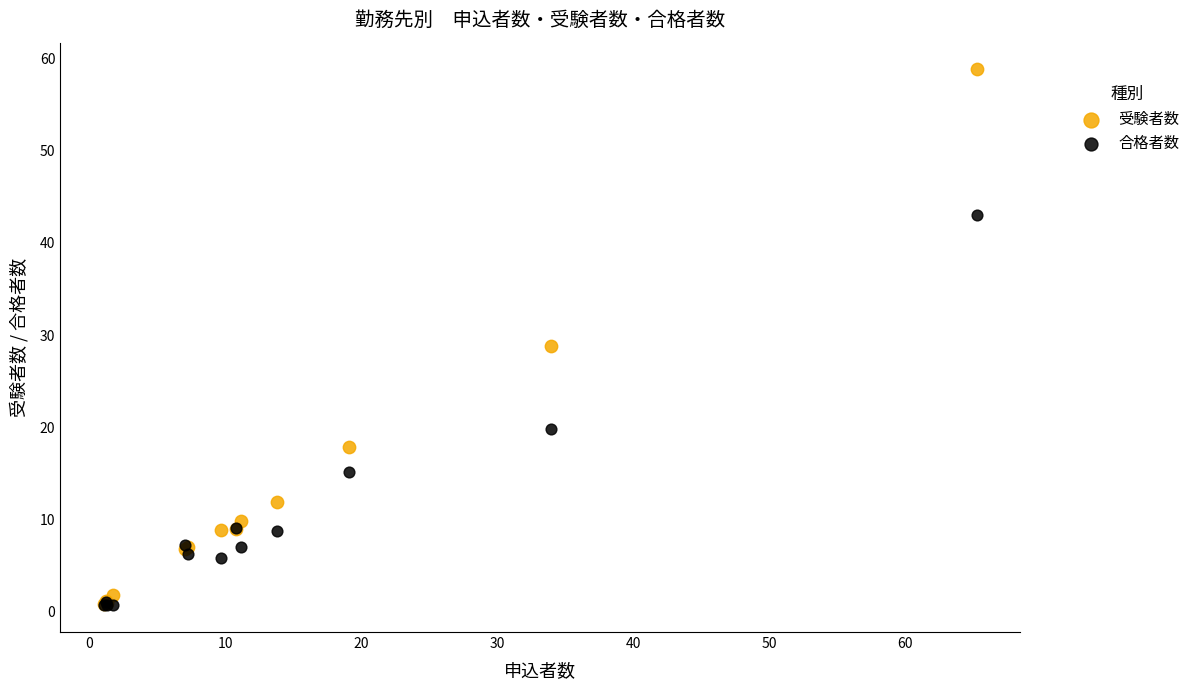

In the 合格者数 series, what Y value is closest to 21?

19.8